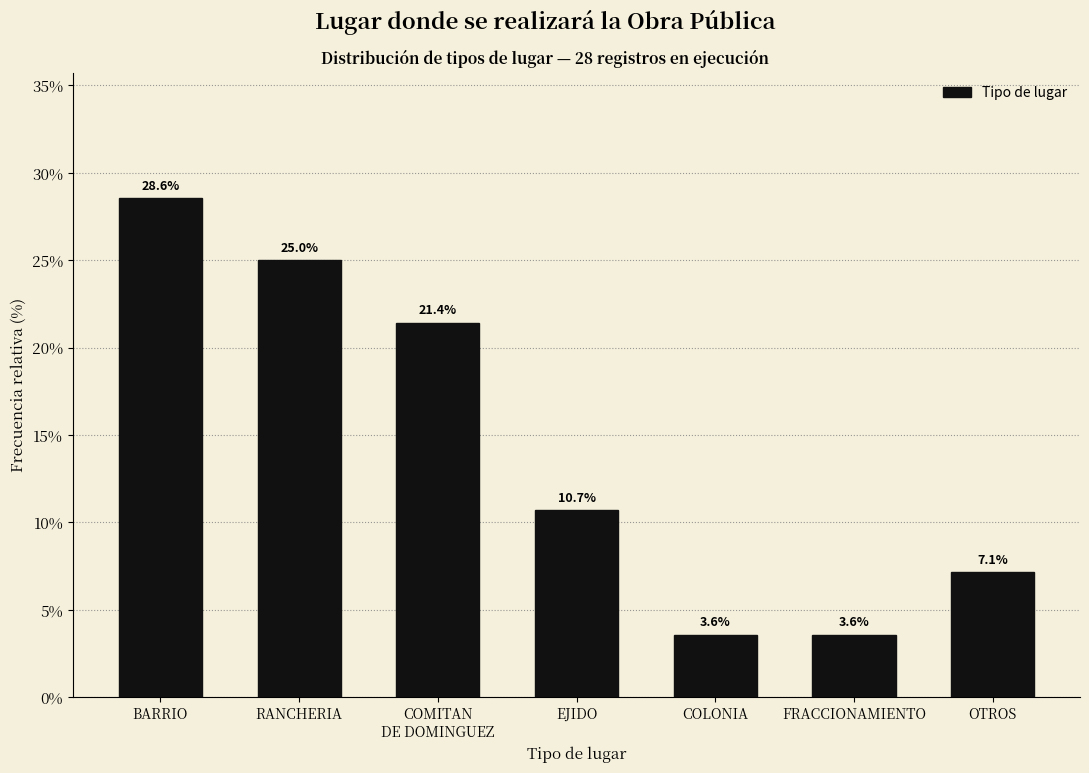

Reading left to right, extract all data points from this chart.

28.6	25.0	21.4	10.7	3.6	3.6	7.1